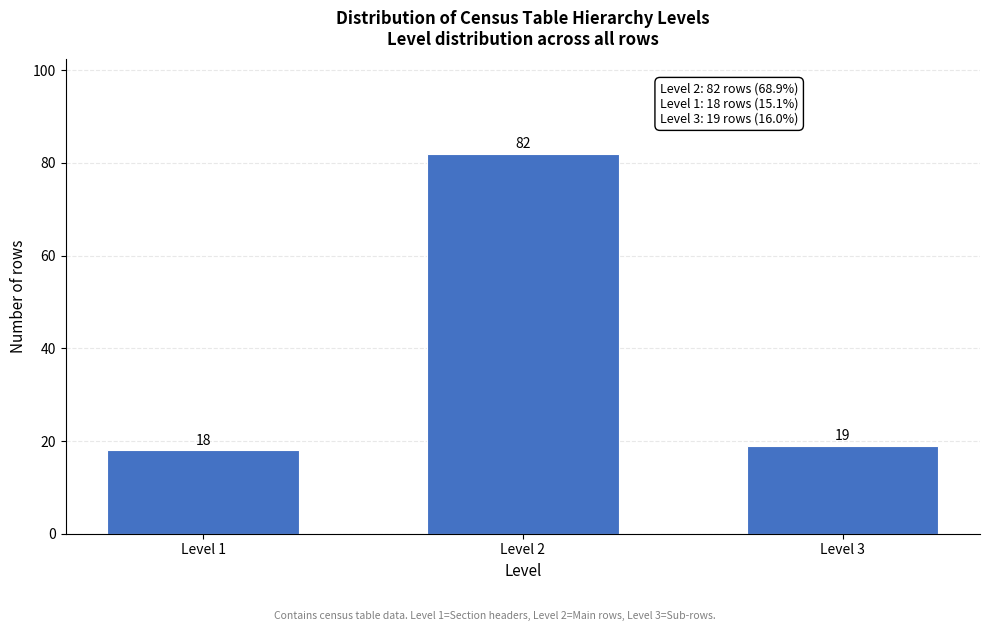

Reading left to right, list all the values displayed in this chart.

Level 1=18	Level 2=82	Level 3=19